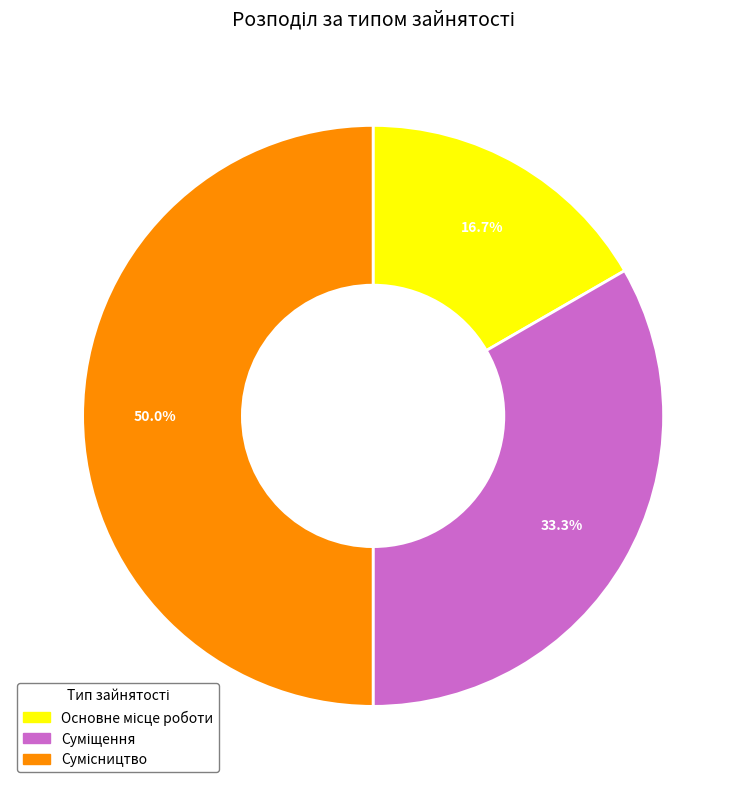

The Основне місце роботи slice represents 5% of the pie. True or false?

False